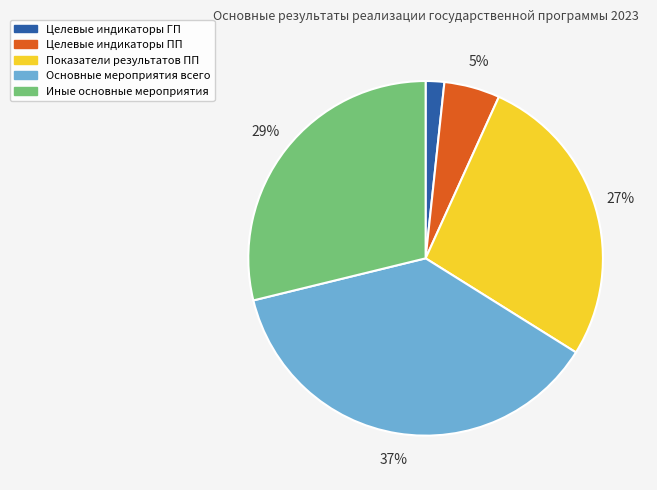

Does Целевые индикаторы ПП represent more than half of the total?

No